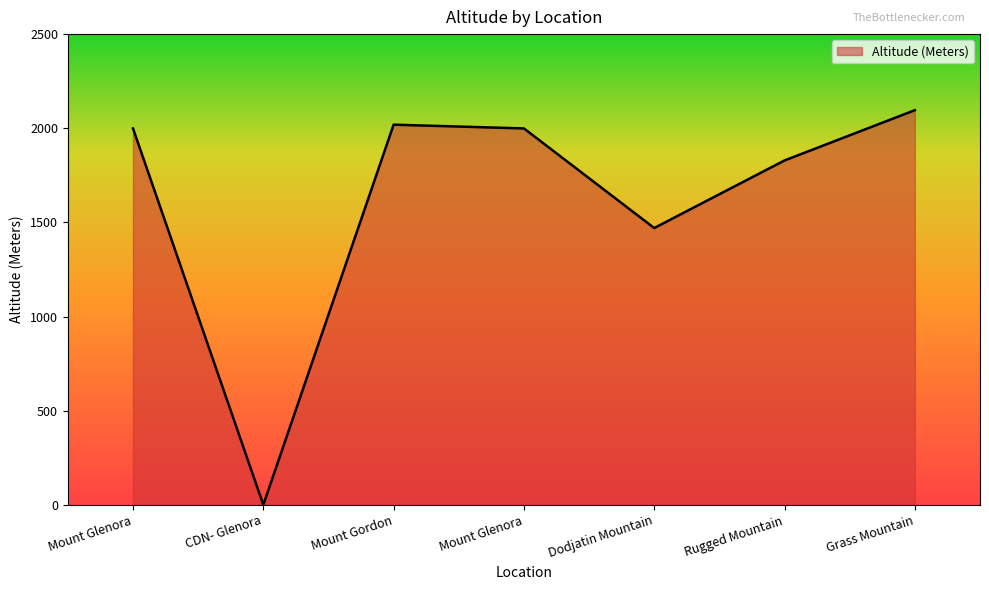

How many positive values are there?

6